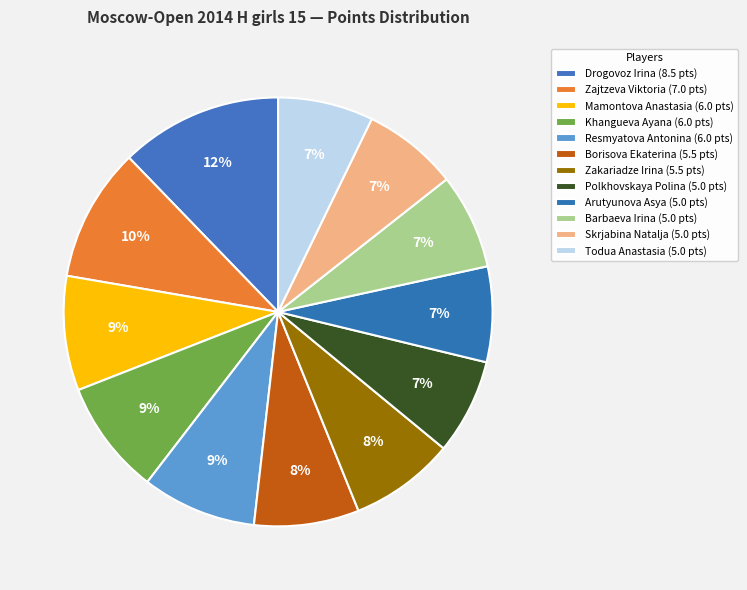

What is the change in value from Drogovoz Irina to Polkhovskaya Polina?

-3.5